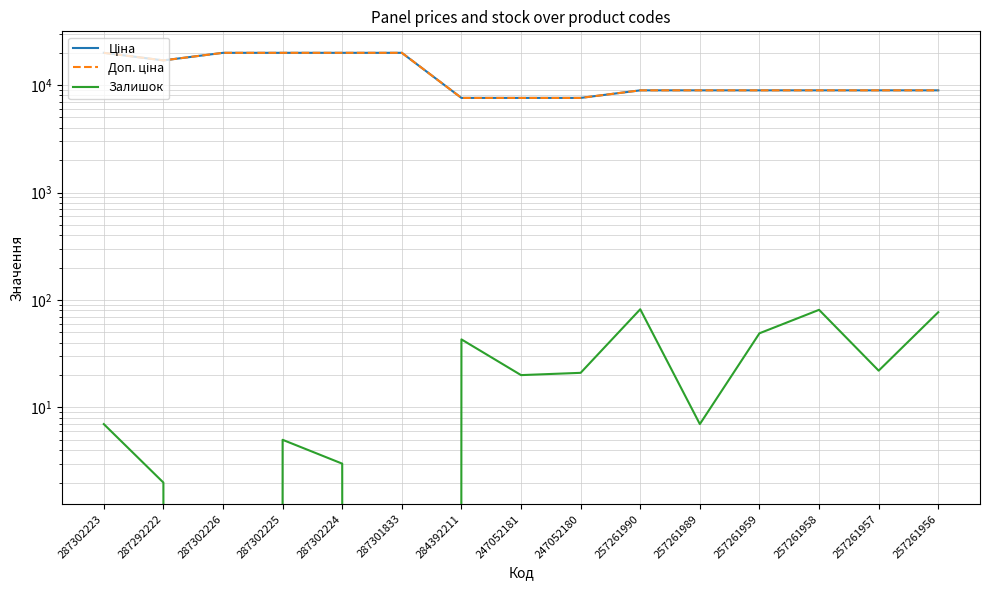

What is the sum of the Залишок values at 287292222 and 247052181?

22.0